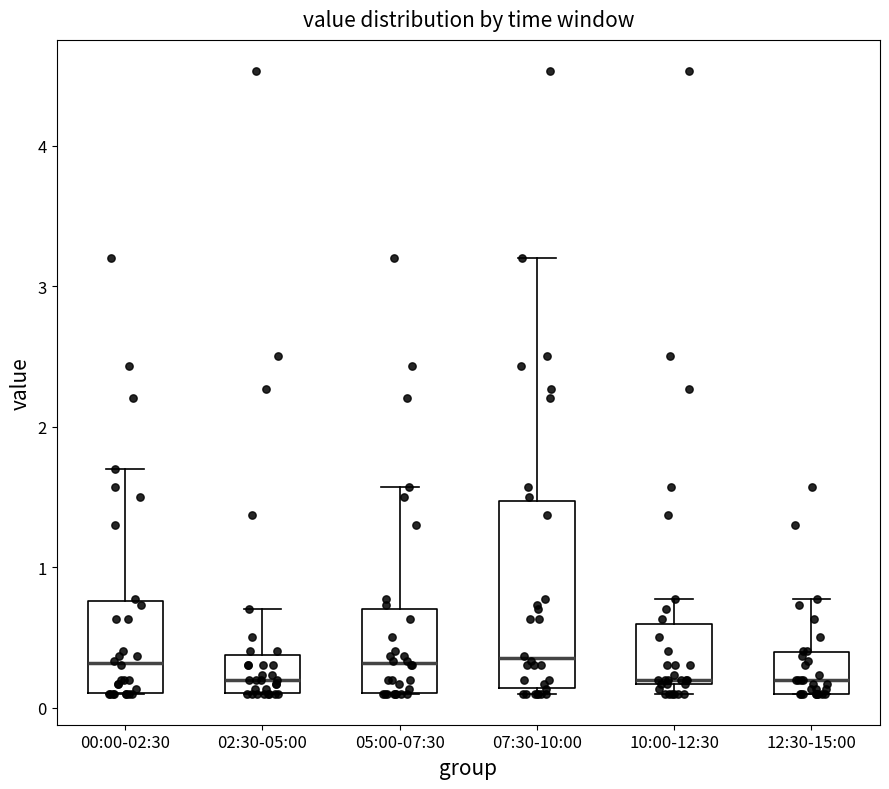

Which box is the tallest, from its lower edge to its upper edge?

07:30-10:00